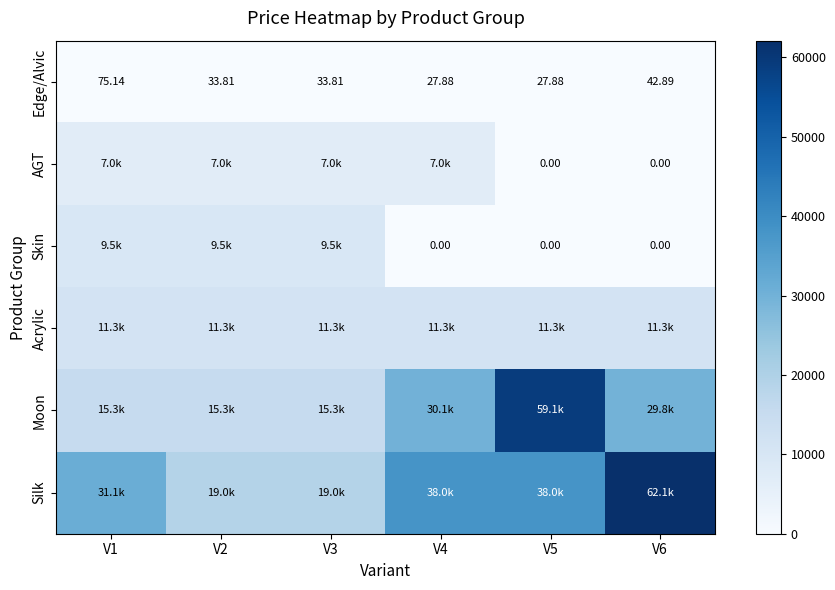

Count the number of categories in the chart.

6